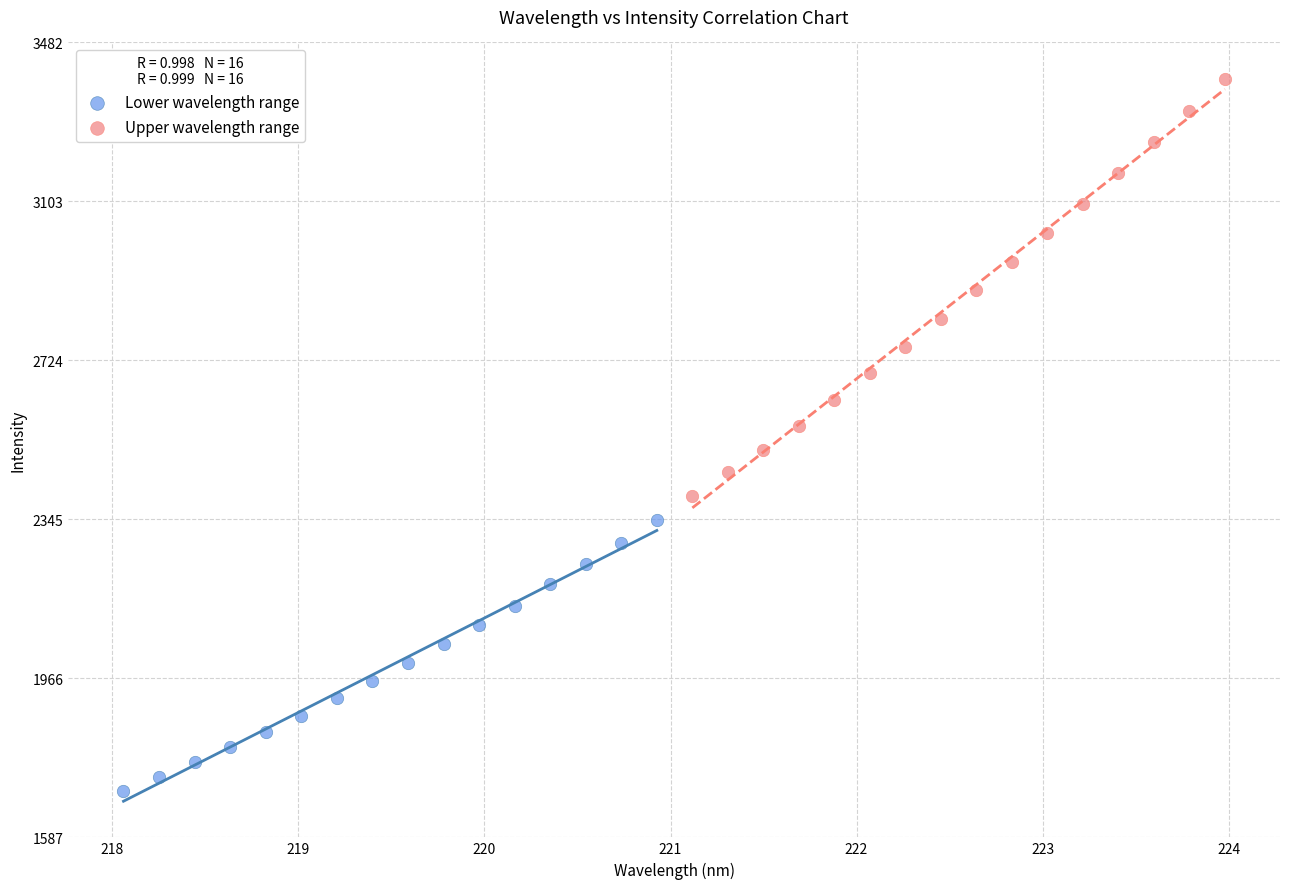

Which series reaches the minimum Y coordinate?

Lower wavelength range